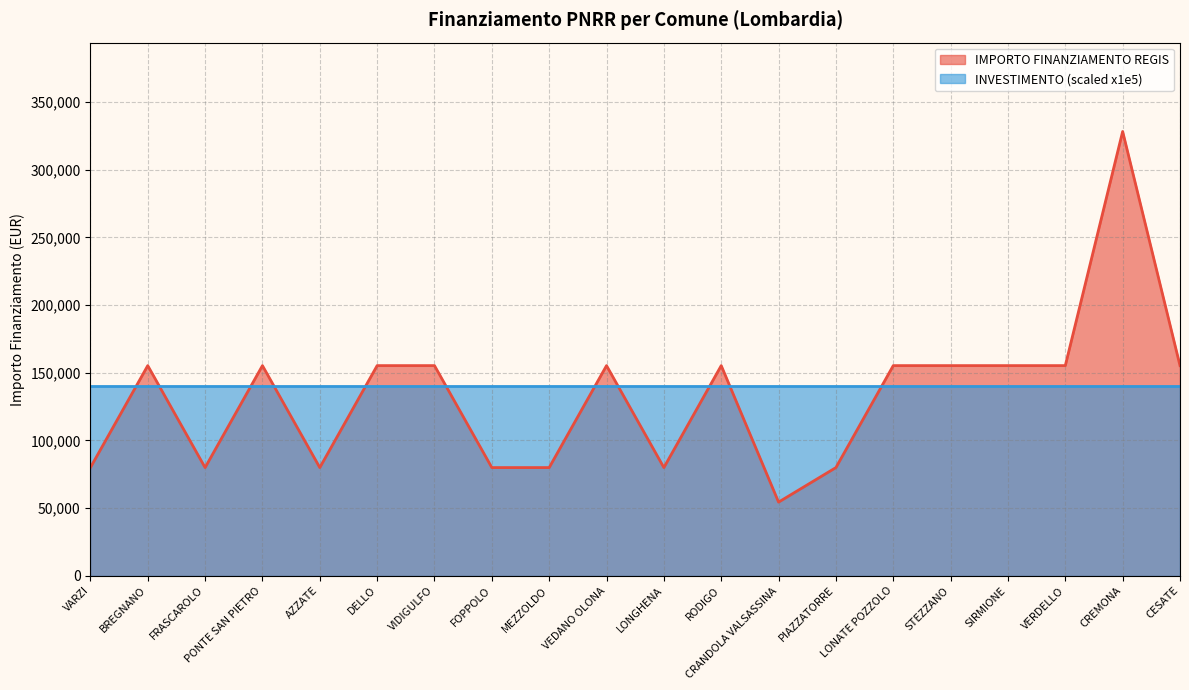

What is the minimum value shown in the chart?

54412